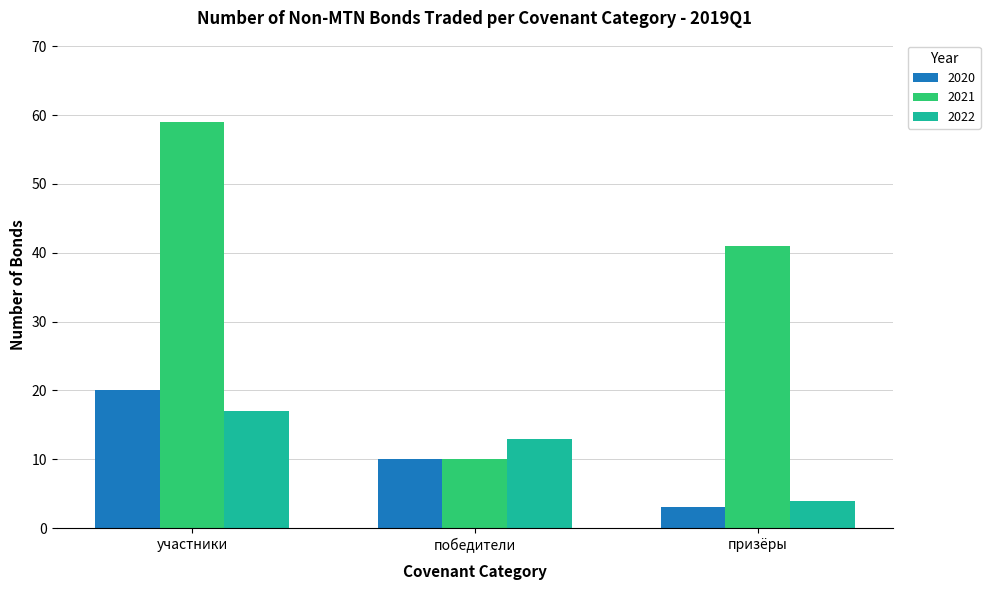

What position from the right is победители?

2